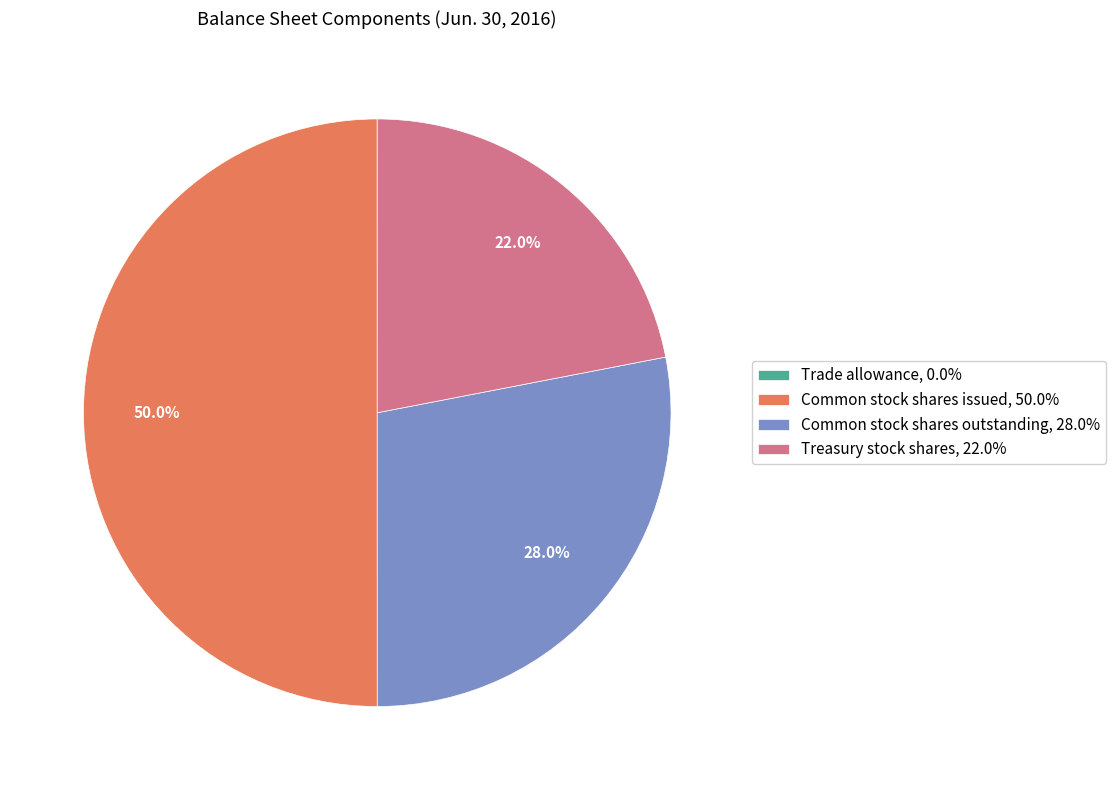

How much of the chart is everything except Common stock shares outstanding, 28.0%?

72.0%